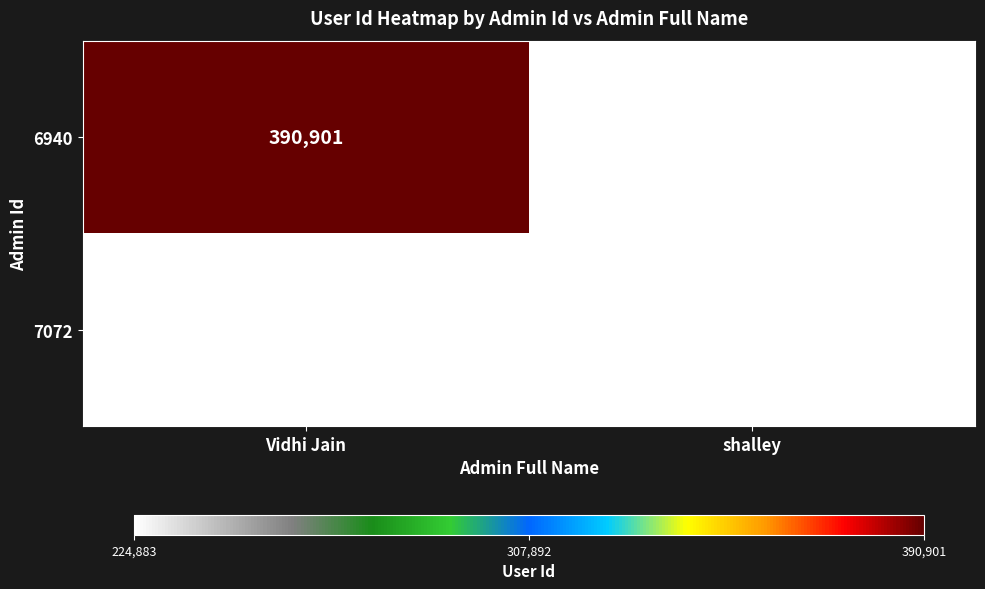

The value of 7072 at shalley is 224883. True or false?

True